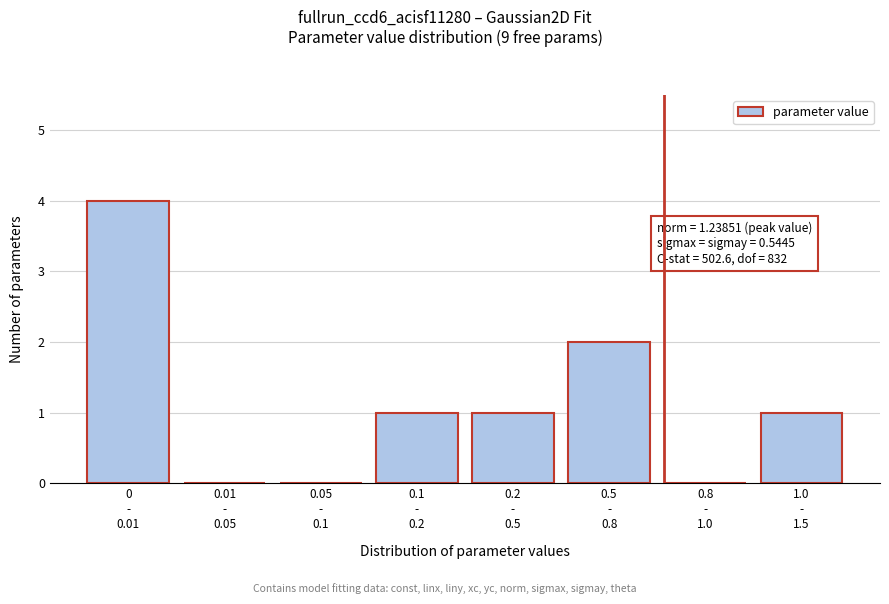

What is the greatest value displayed?

4